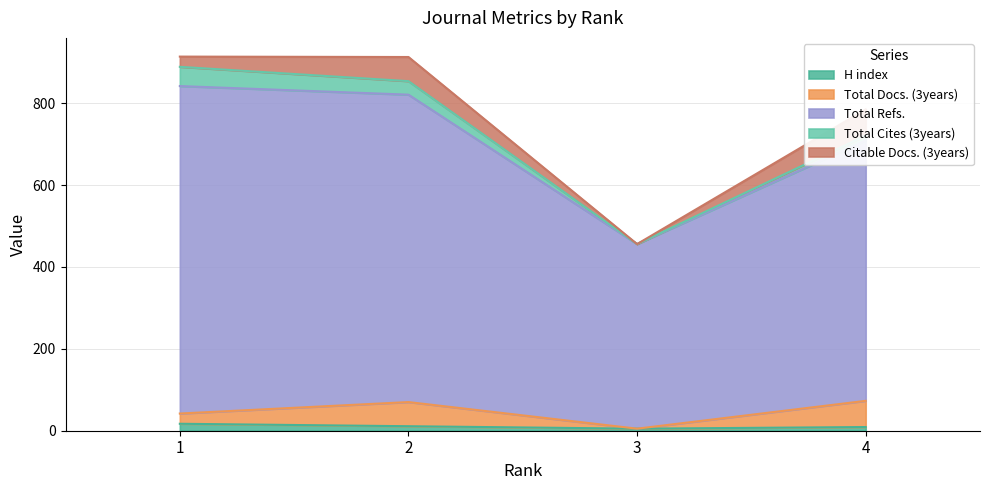

List the labels in order of H index value, smallest first.

3, 4, 2, 1